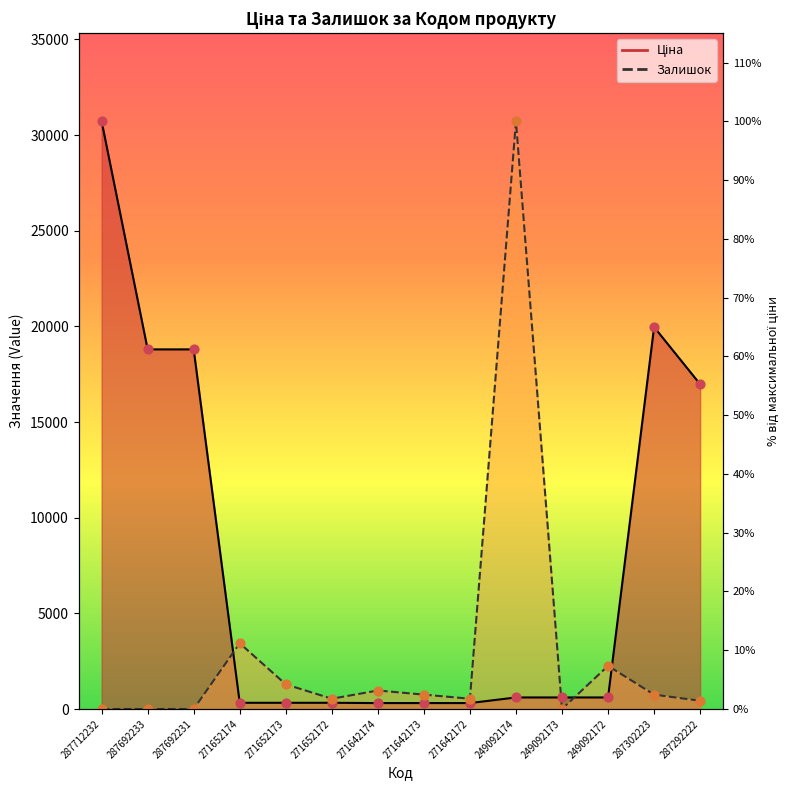

Which series contains the highest Y value?

Ціна